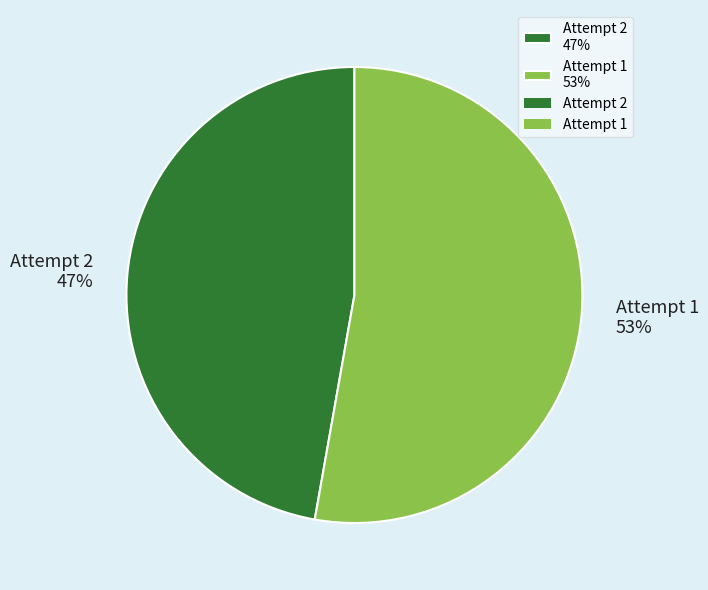

Is there a majority slice in this chart?

Yes